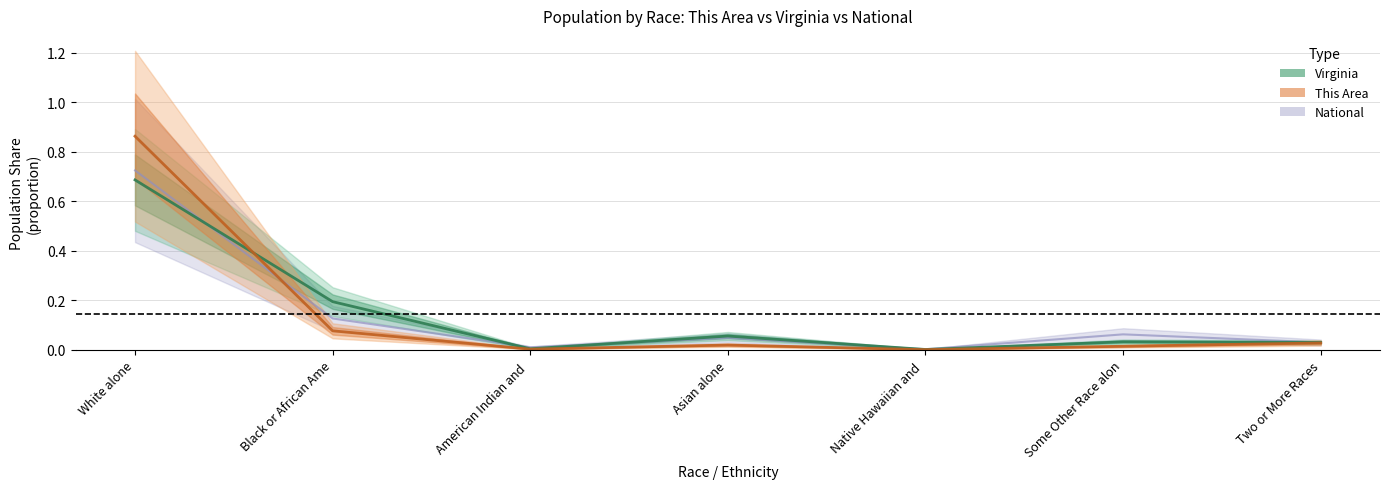

How many categories are shown in the chart?

7